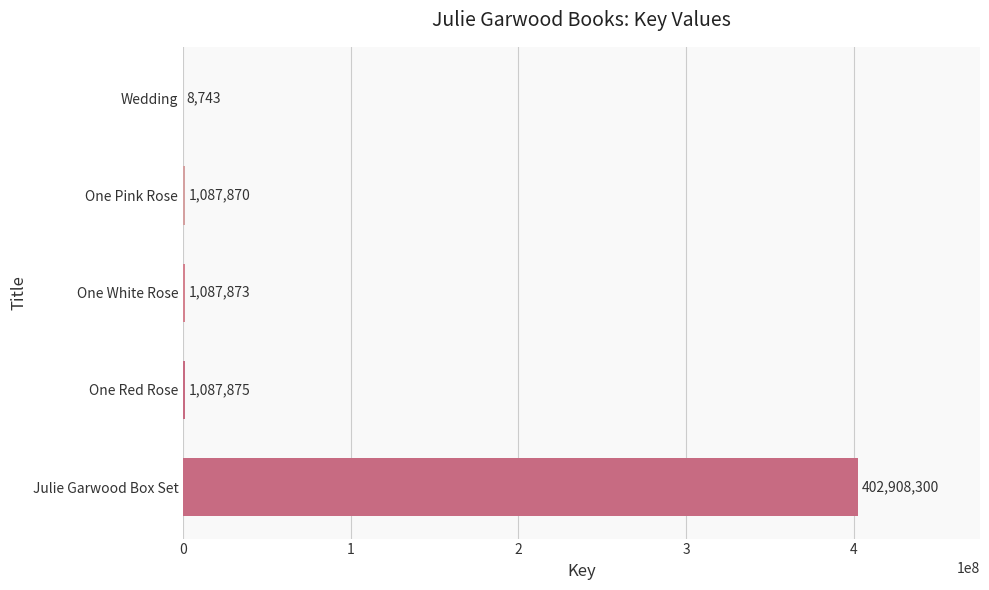

What is the greatest value displayed?

402908300